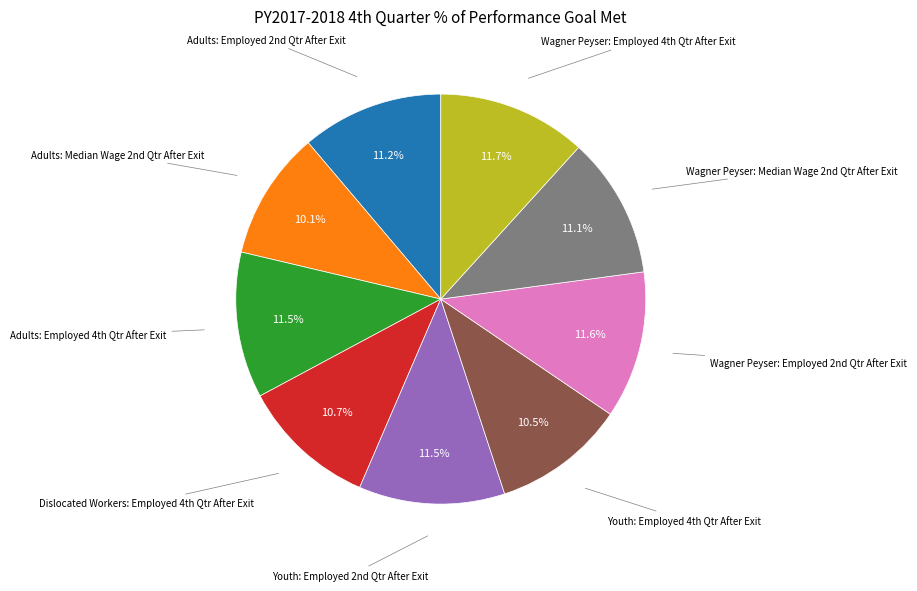

Is there any slice that represents more than half of the pie?

No